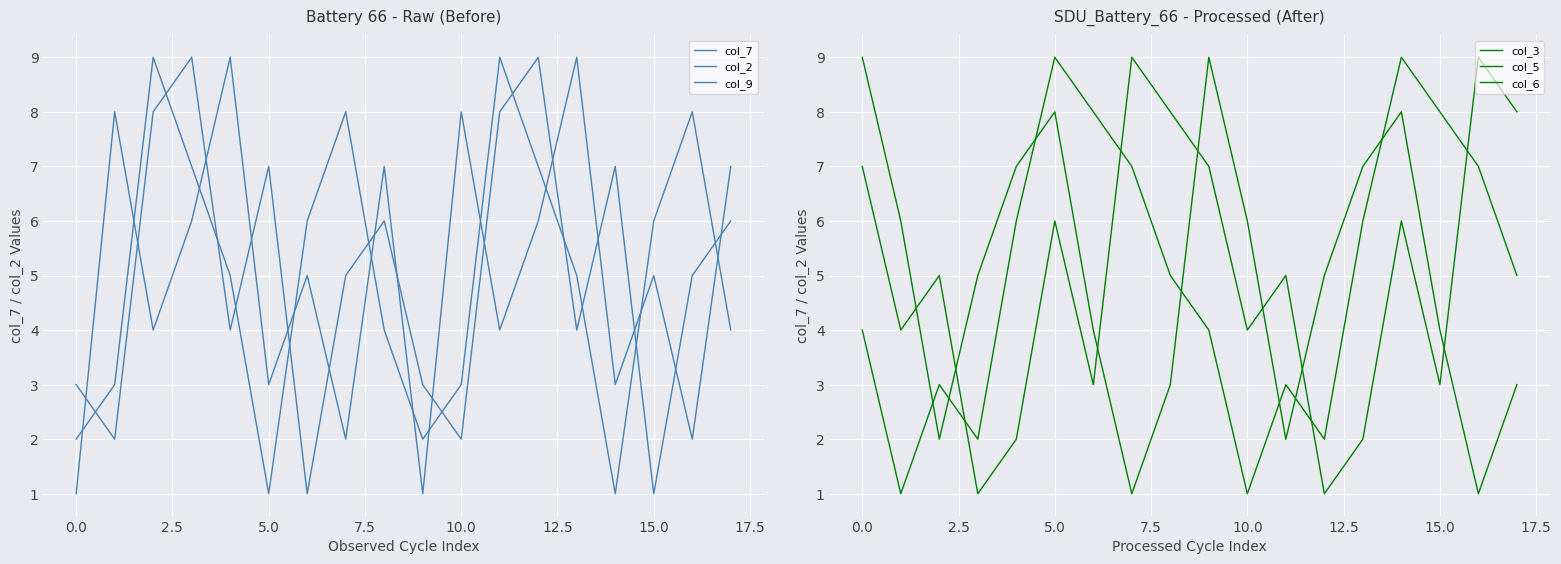

Which series has the largest total across all categories?

col_7